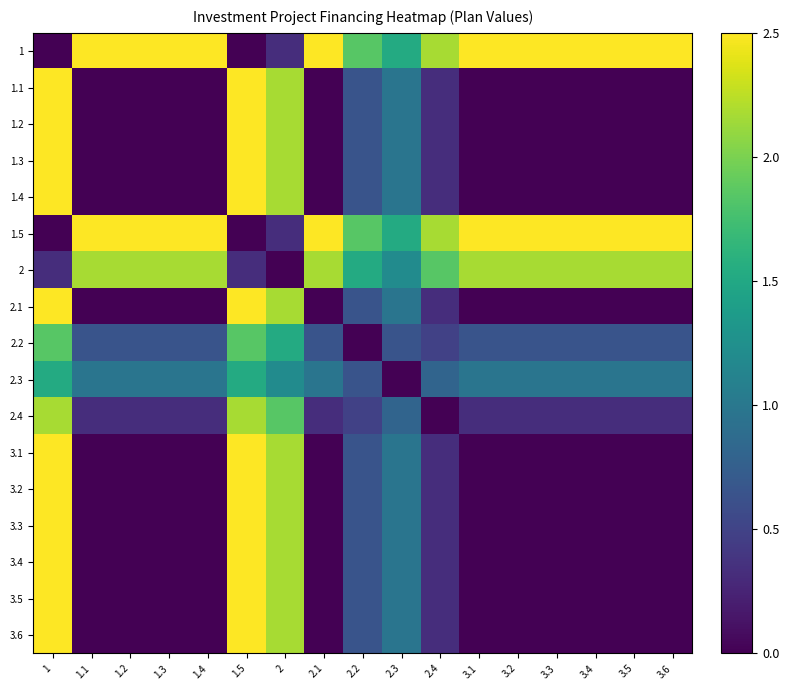

At which category is the sum across all series the highest?

1